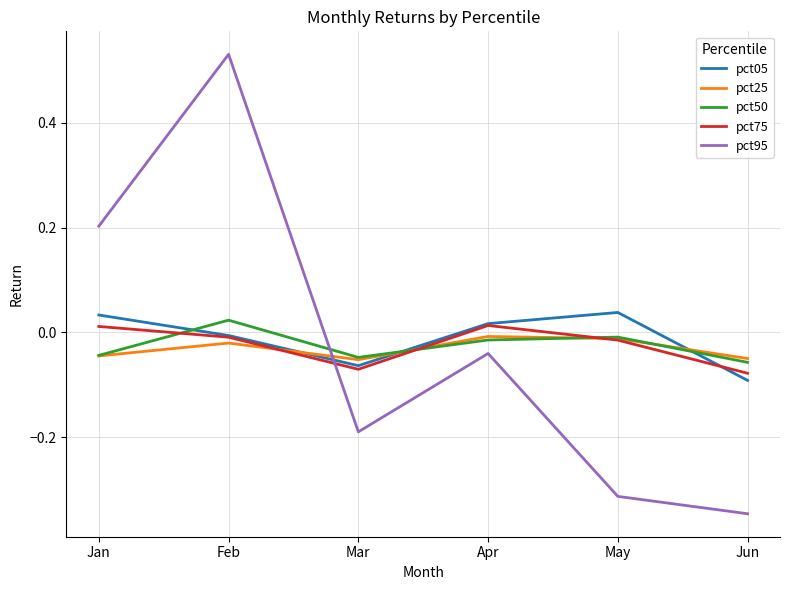

How many lines are shown in the chart?

5